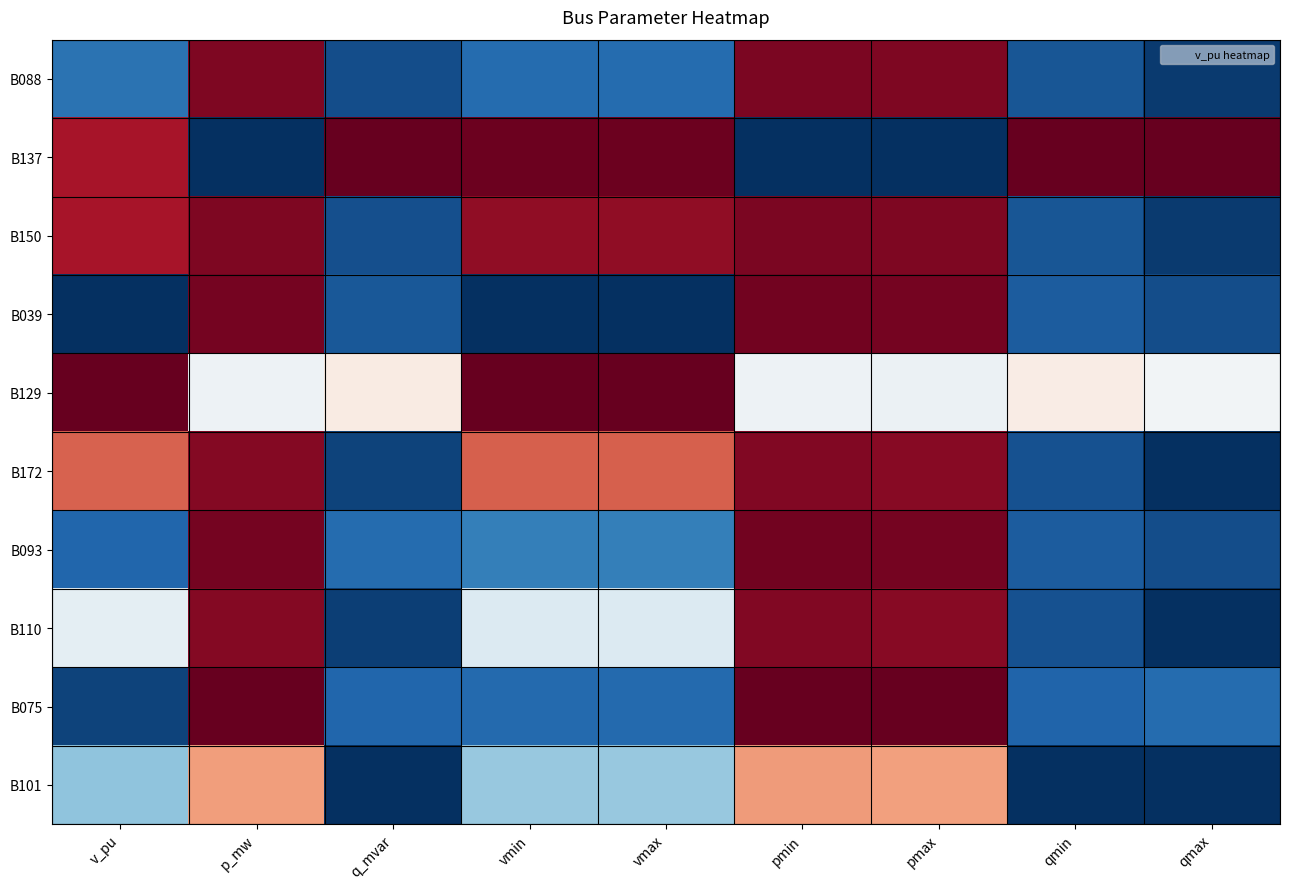

At which category is the sum across all series the highest?

pmin